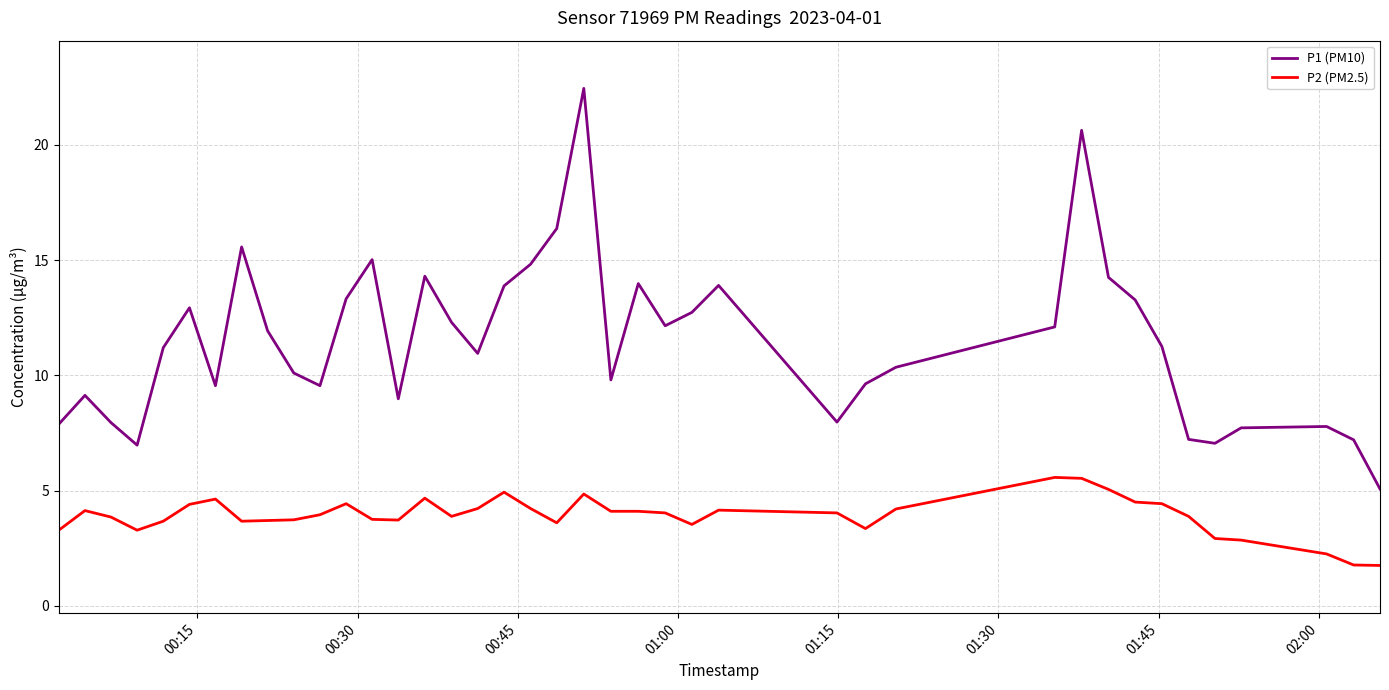

What is the lowest value of the P1 (PM10) series?

5.1